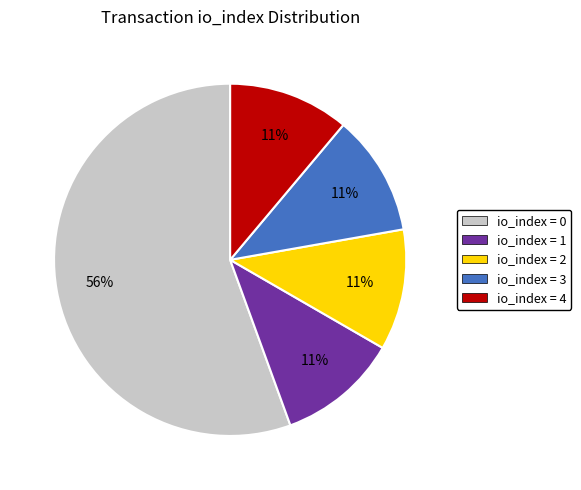

Is there any slice that represents more than half of the pie?

Yes